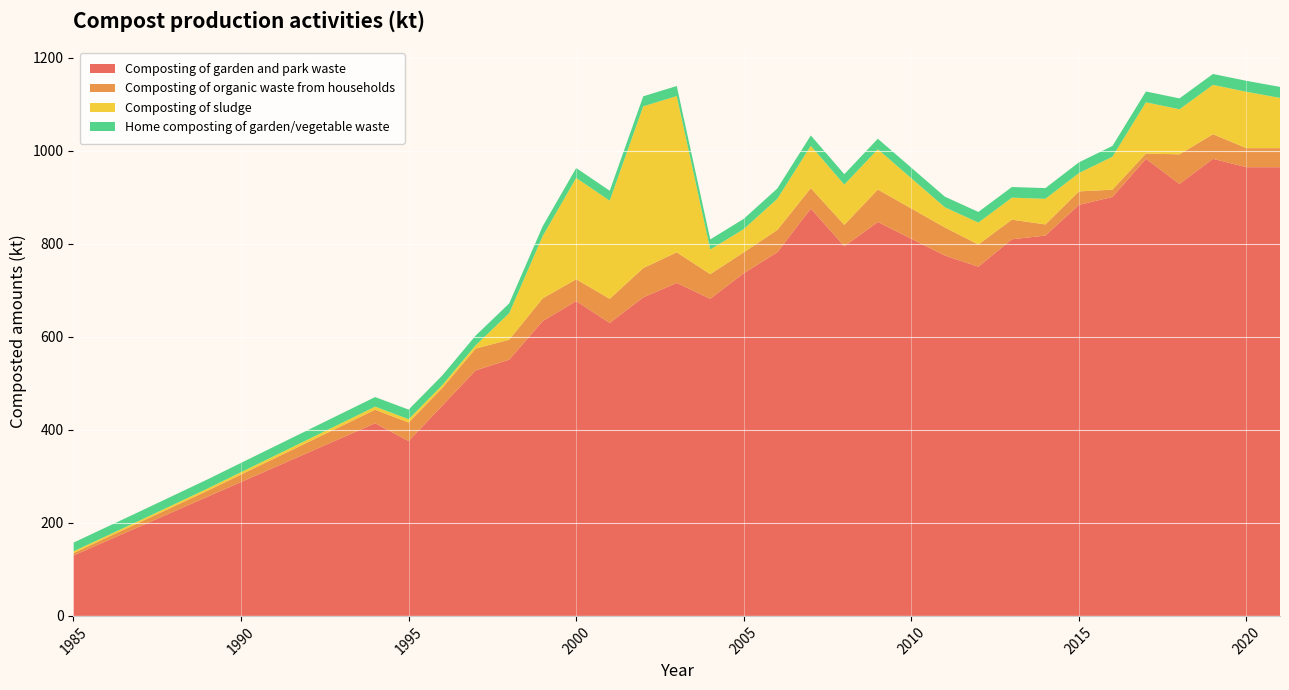

What is the average value of the Composting of garden and park waste series?

628.8